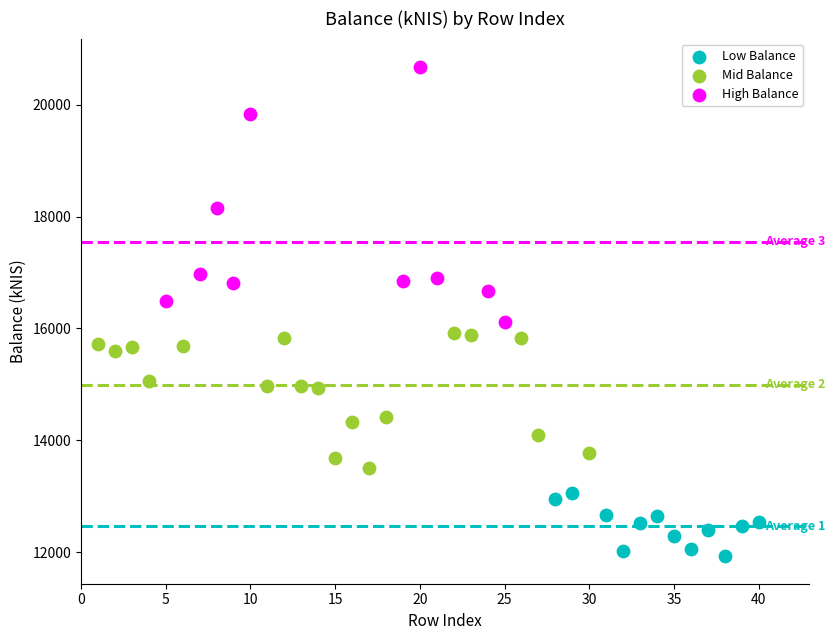

Which series has the widest spread of Y values?

High Balance